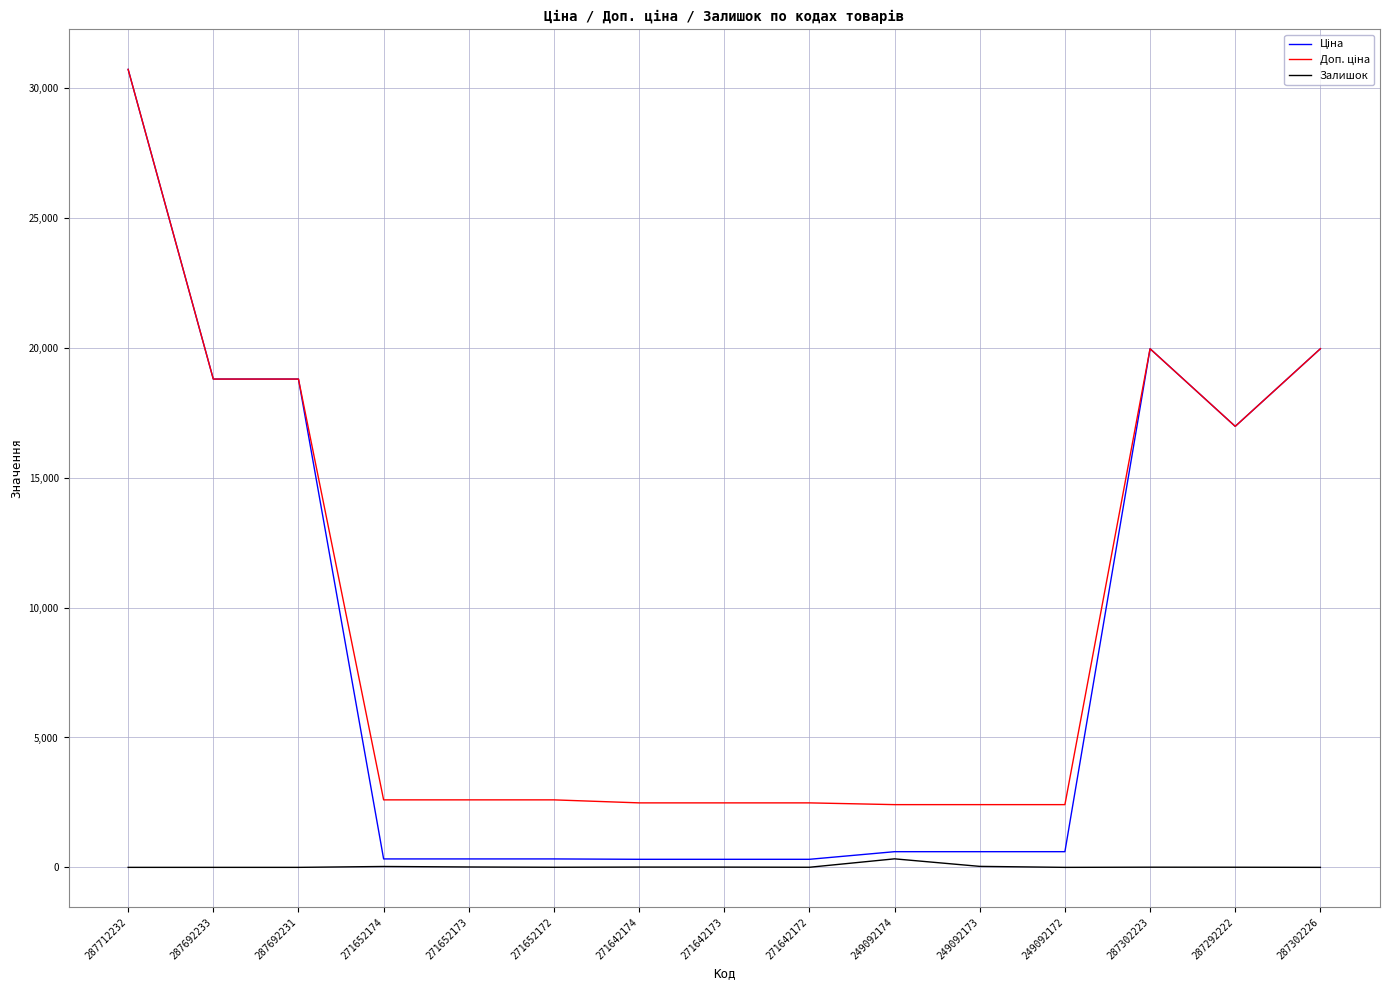

True or false: Залишок has a value of 0.0 at 287692233.

True